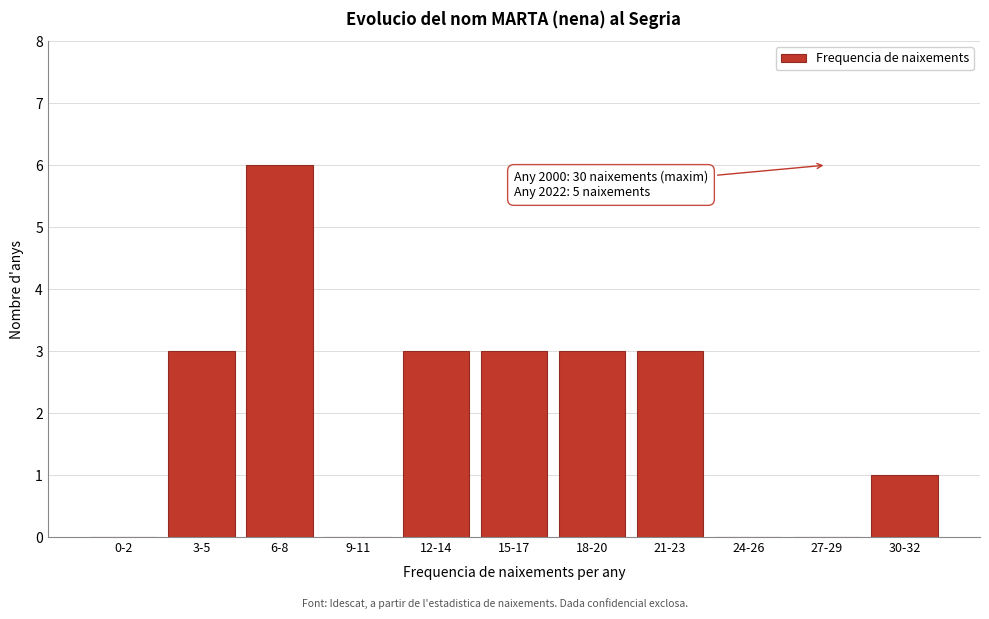

Reading right to left, list all the values displayed in this chart.

30-32=1	27-29=0	24-26=0	21-23=3	18-20=3	15-17=3	12-14=3	9-11=0	6-8=6	3-5=3	0-2=0